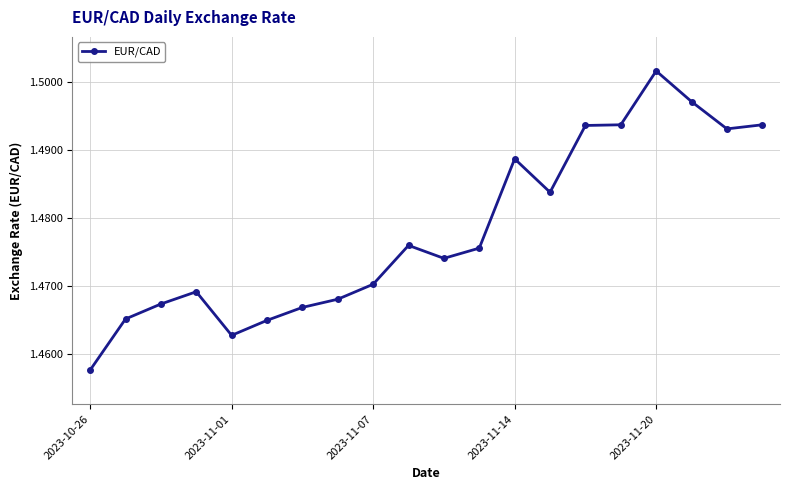

True or false: the data has more than 2 interior local peaks.

True